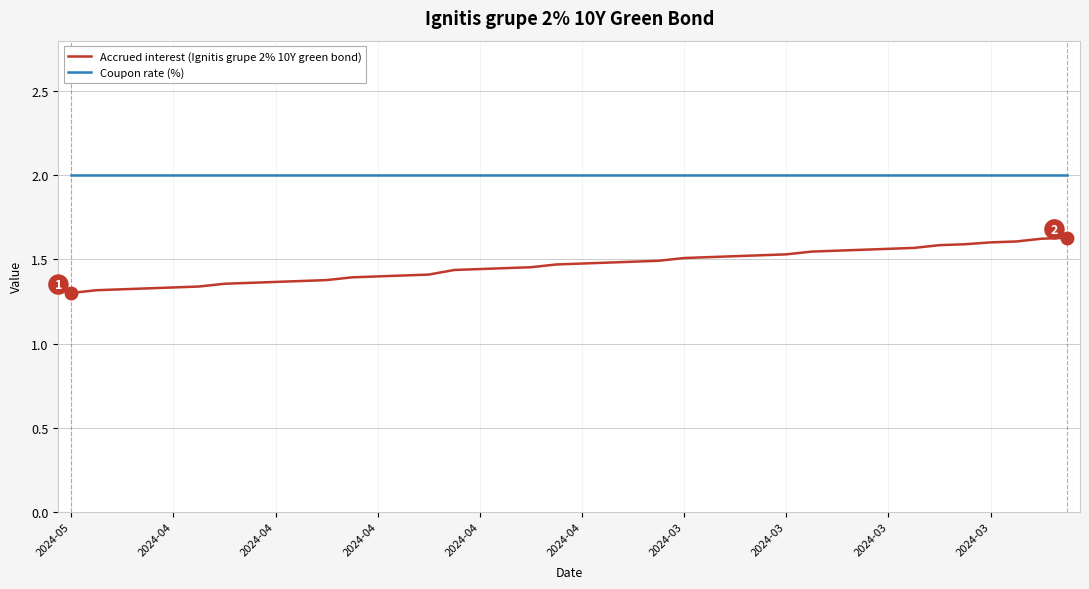

True or false: Coupon rate (%) and Accrued interest (Ignitis grupe 2% 10Y green bond) cross at least once.

False